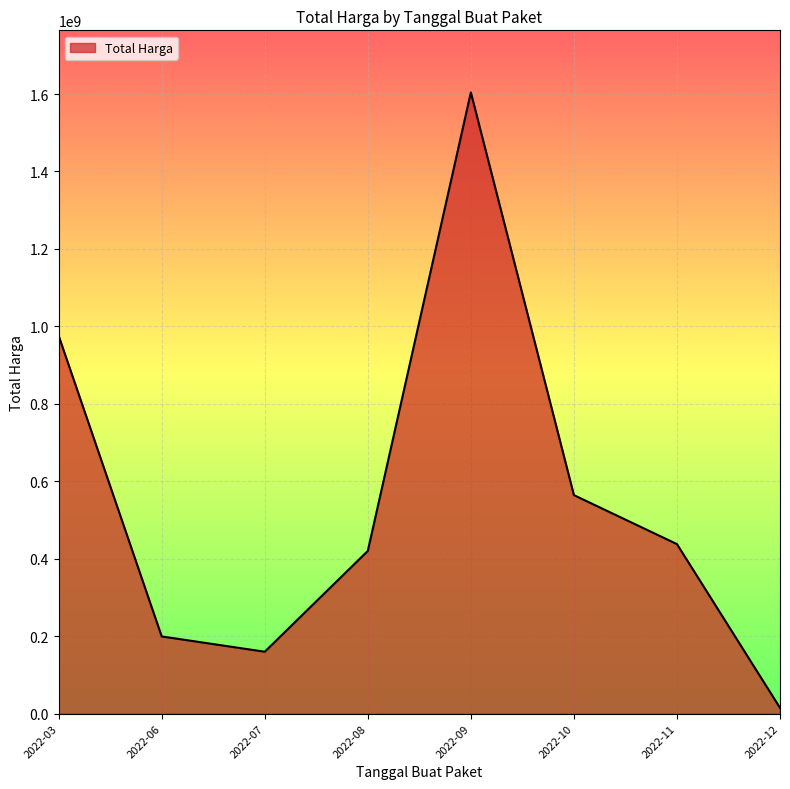

Where is the data nearest to the value 809454500?

2022-03